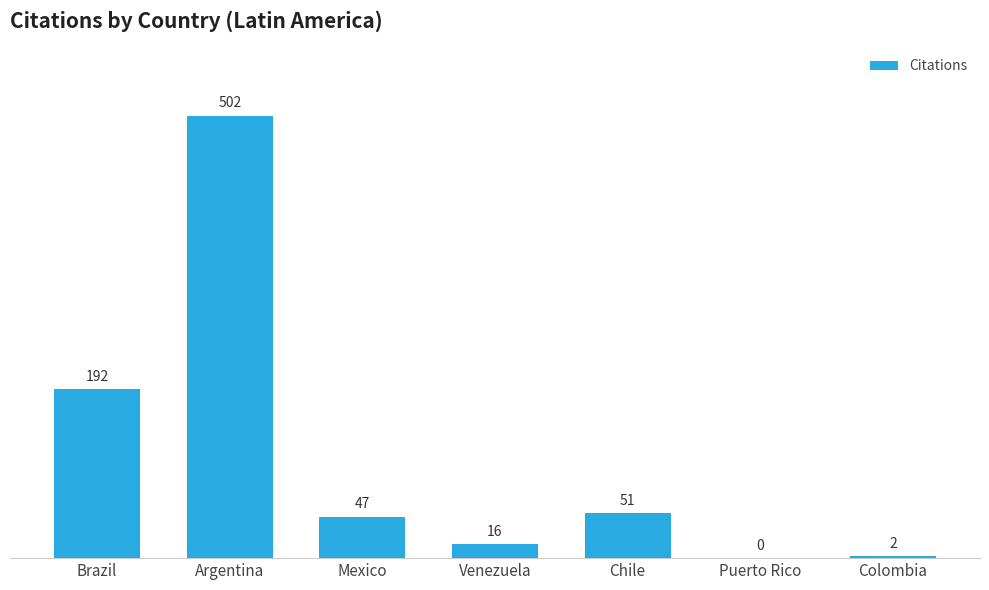

What is the sum of all values?

810